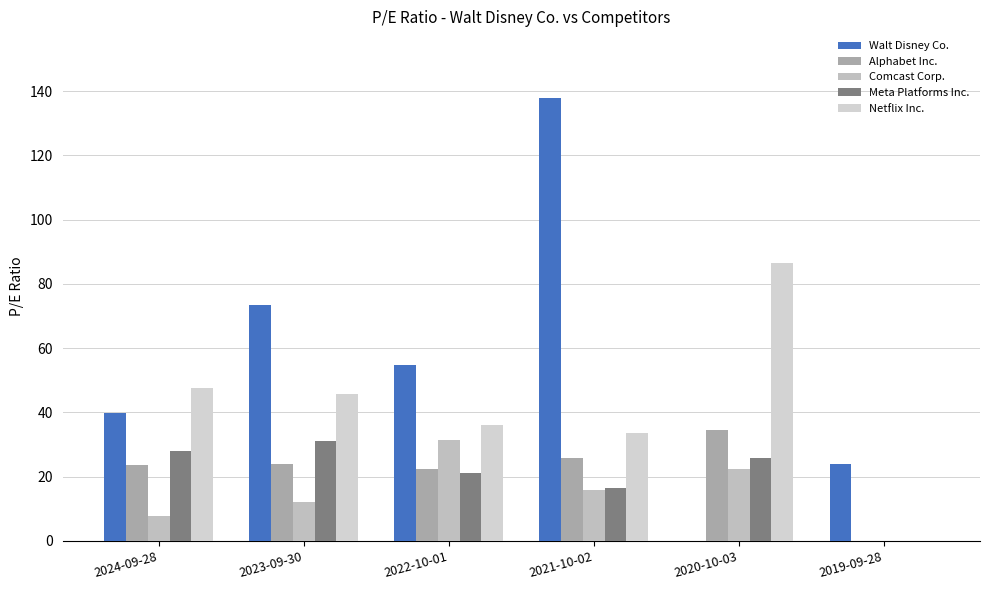

Is the value of Netflix Inc. at 2019-09-28 greater than the value of Alphabet Inc. at 2020-10-03?

No